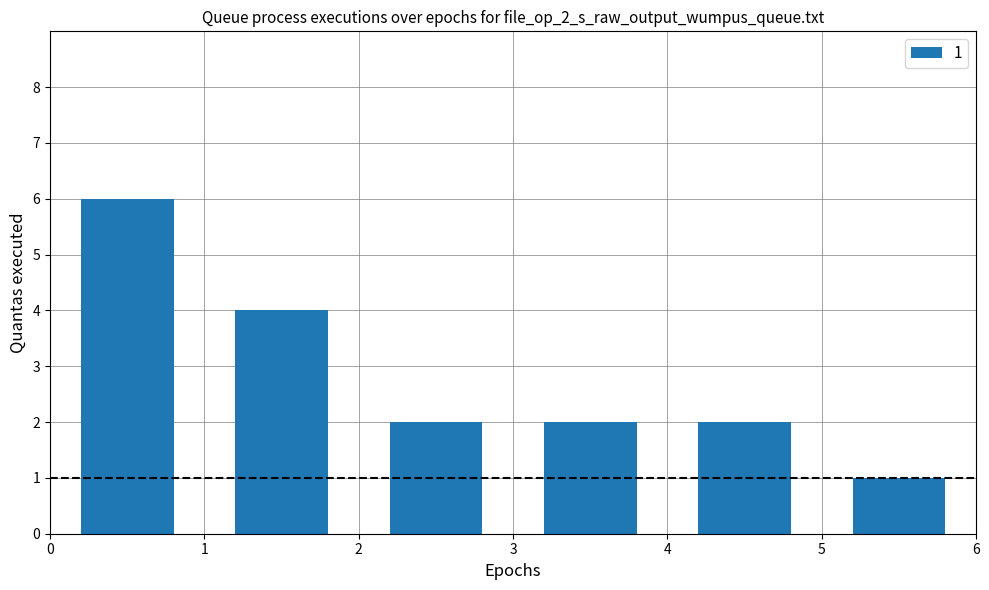

What is the average value?

3